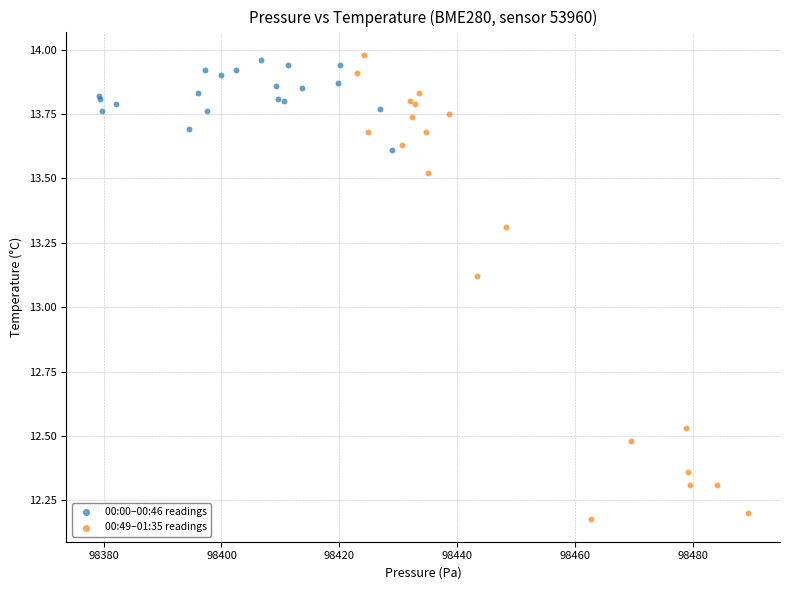

Which series has the widest spread of Y values?

00:49–01:35 readings